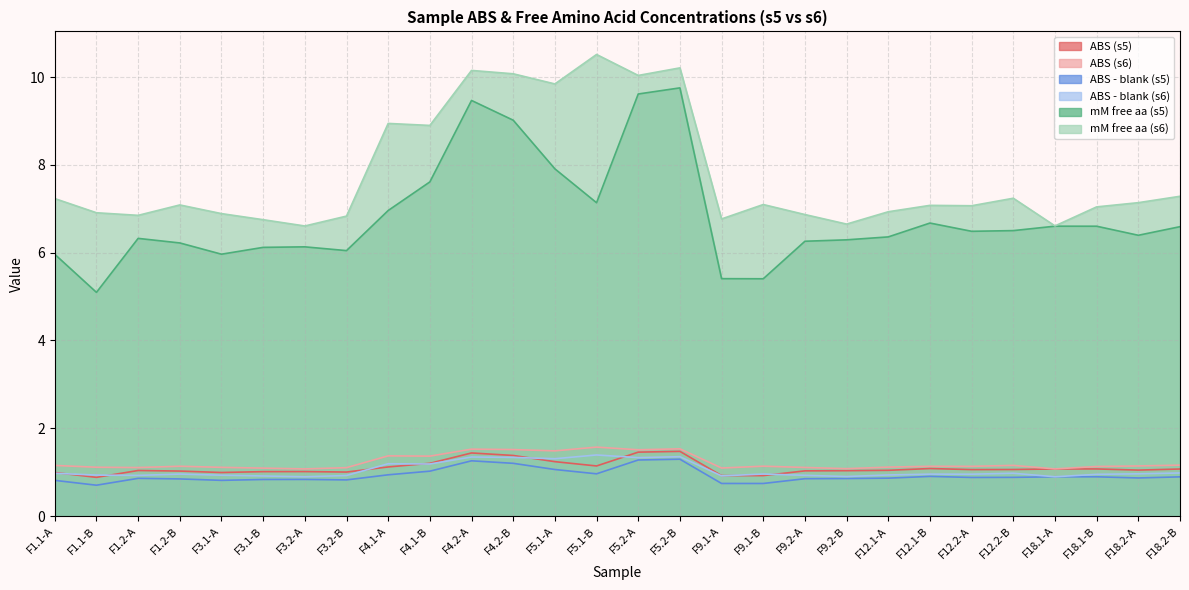

True or false: ABS - blank (s5) and ABS (s6) cross at least once.

False